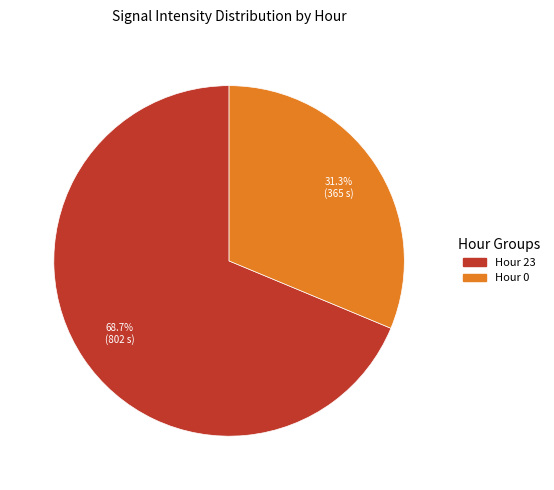

Is there a majority slice in this chart?

Yes